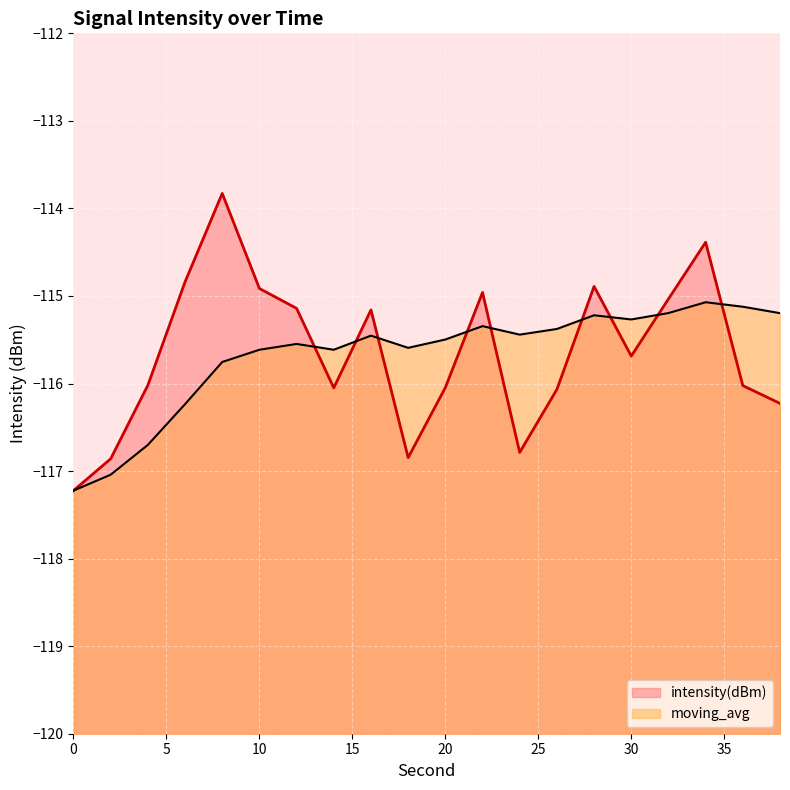

Where is the first local minimum for intensity(dBm)?

14